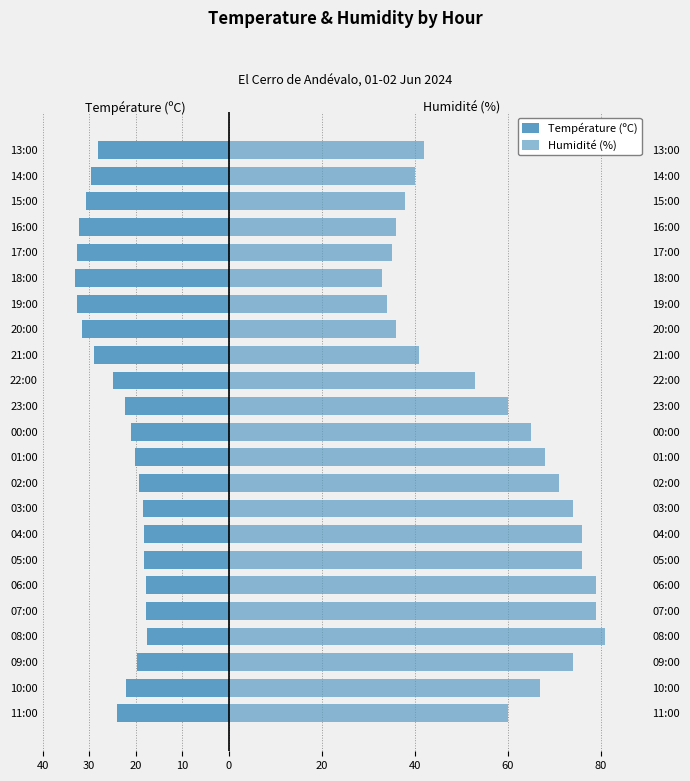

Are the bars horizontal?

Yes